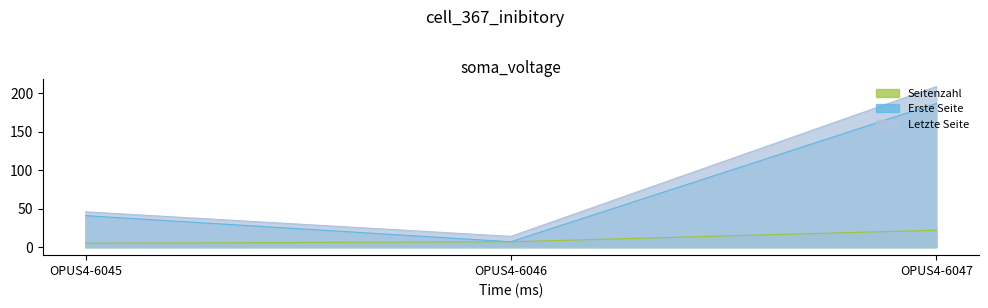

True or false: Erste Seite has a value of 10 at OPUS4-6046.

False